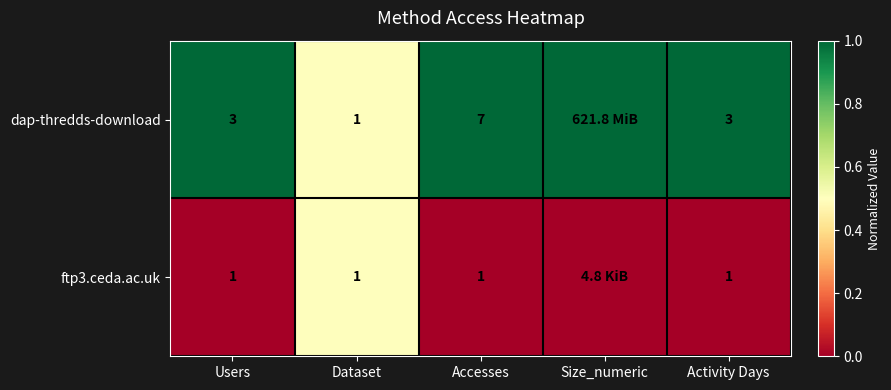

What is the spread (max minus min) of values at Accesses?

6